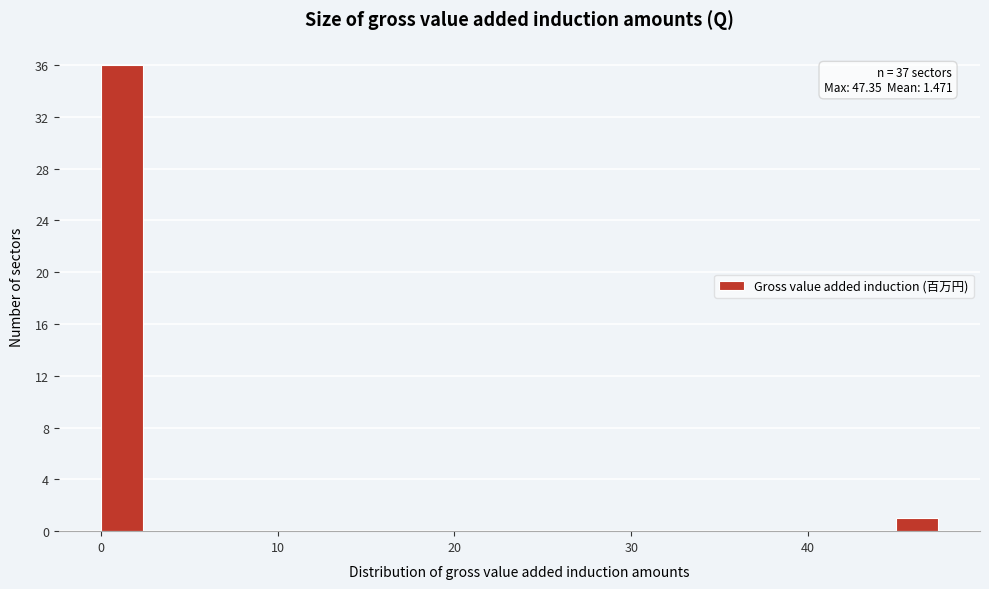

Read against the x-axis, roughly where is the centre of the tallest bar?

1